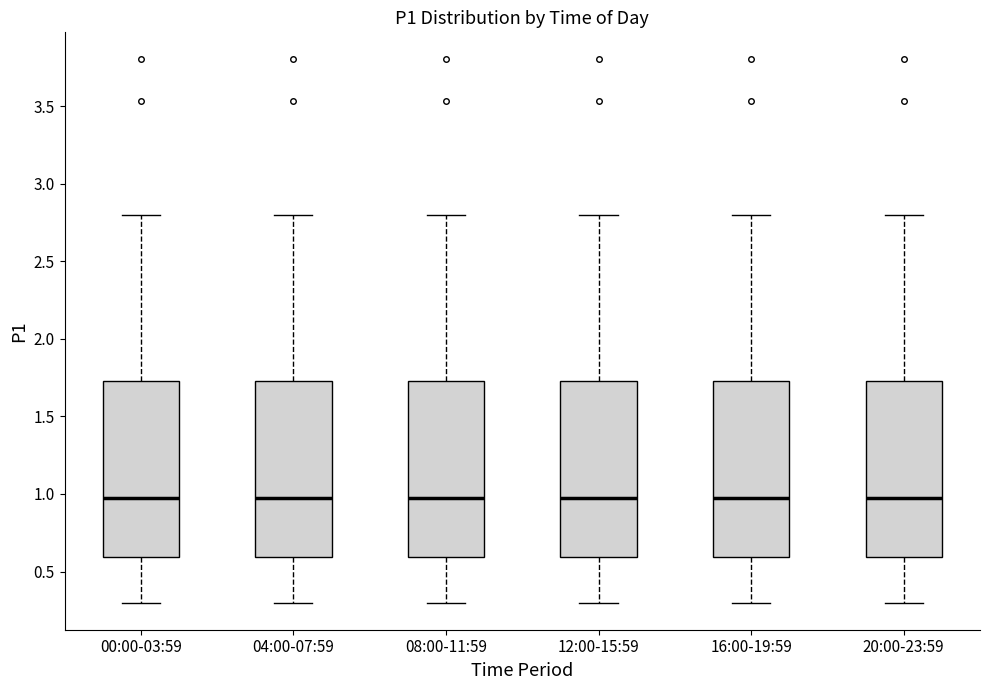

Where is the upper edge of the box for 04:00-07:59 on the y-axis? The values are not printed on the chart, so give them approximately, as read against the axis.

1.75